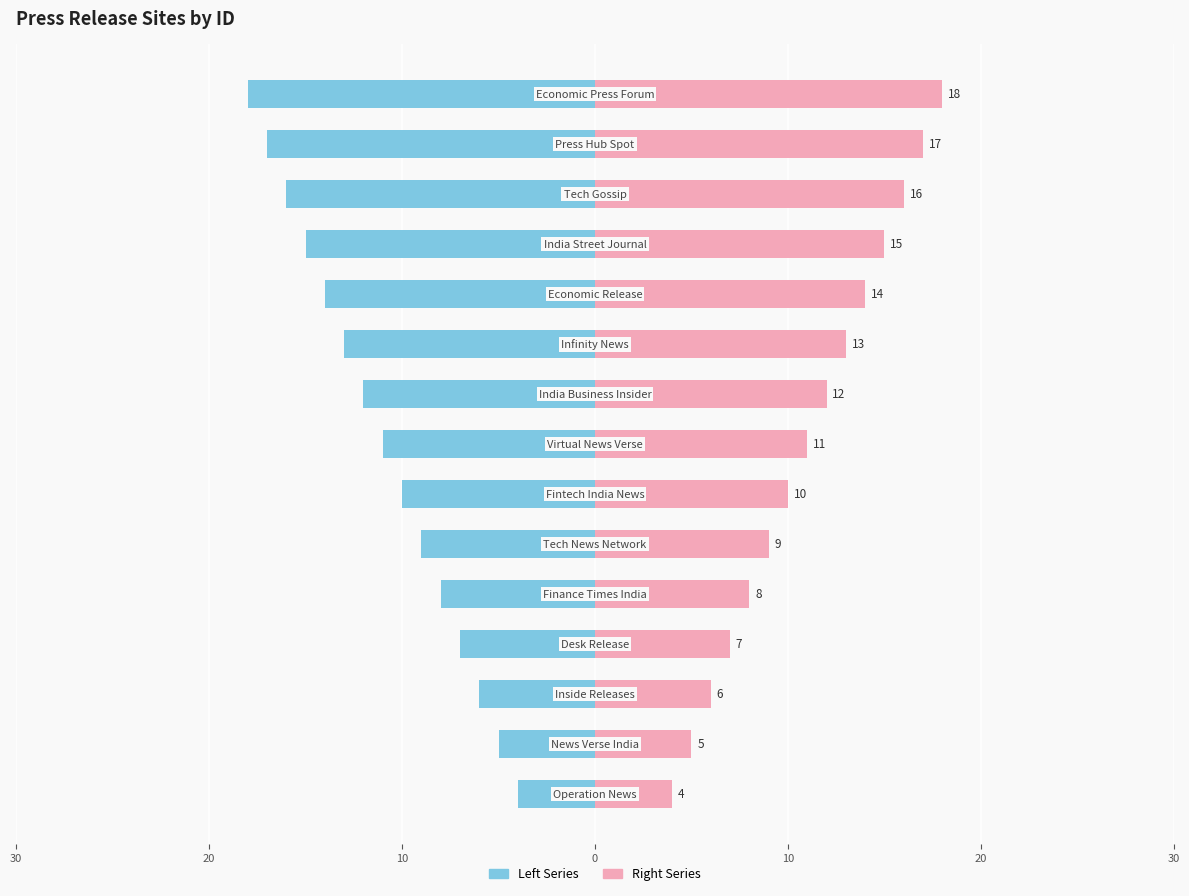

List the series in order of their overall mean, highest first.

Right Series, Left Series